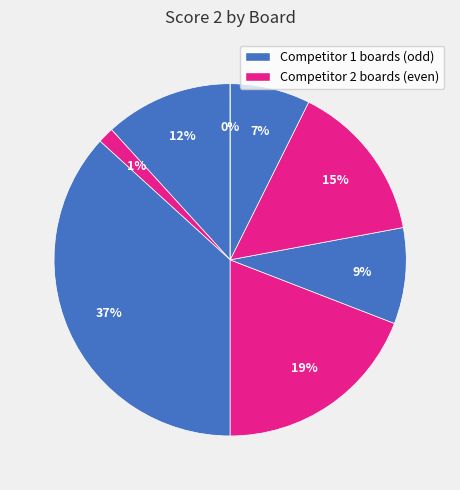

To the nearest percent, what is the combined percentage of Board 1 and Board 4?

31%